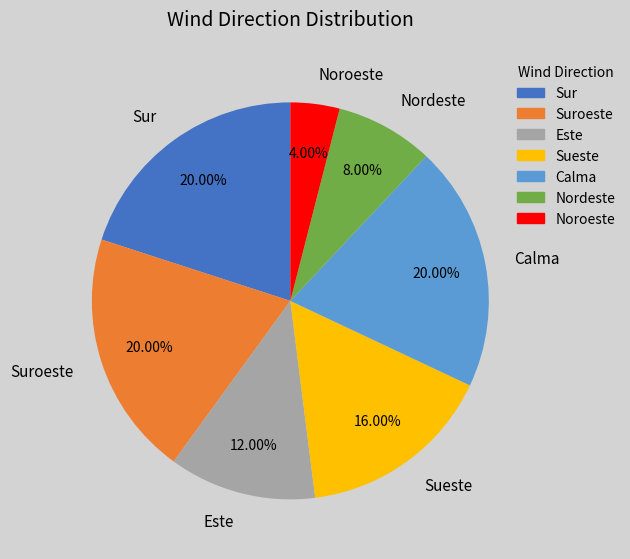

Between Noroeste and Este, which is larger?

Este